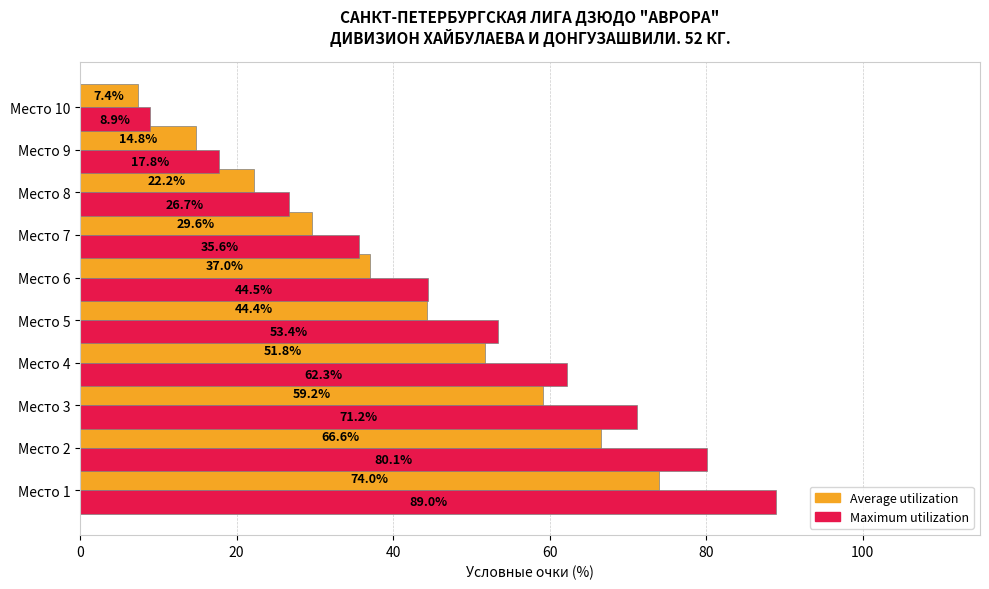

What is the difference between the highest and lowest values at Место 3?

12.0